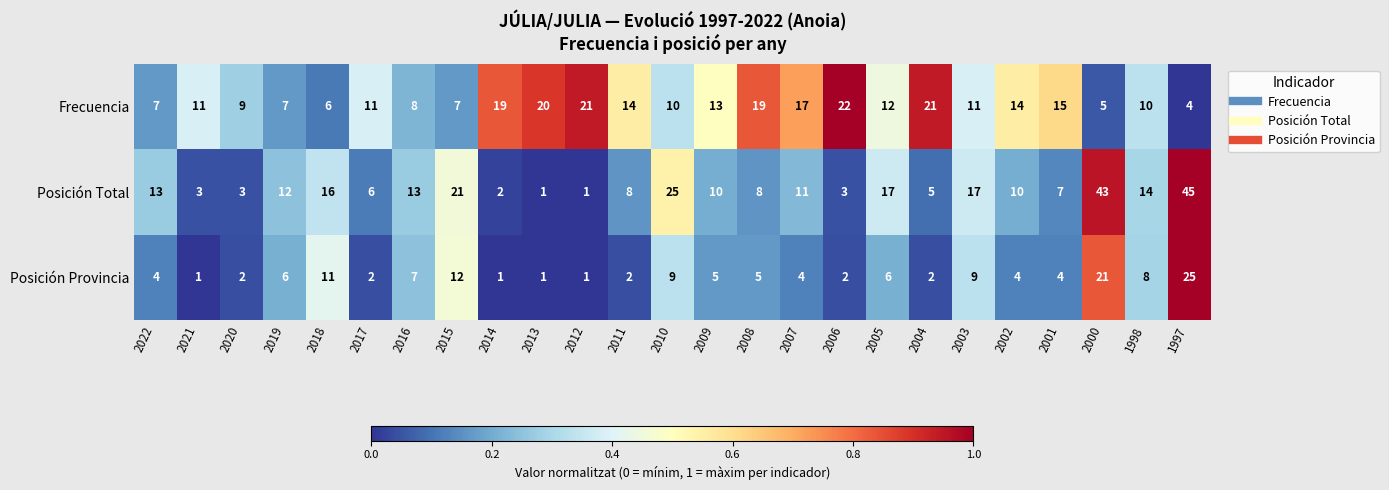

What is the average value of the Frecuencia series?

13